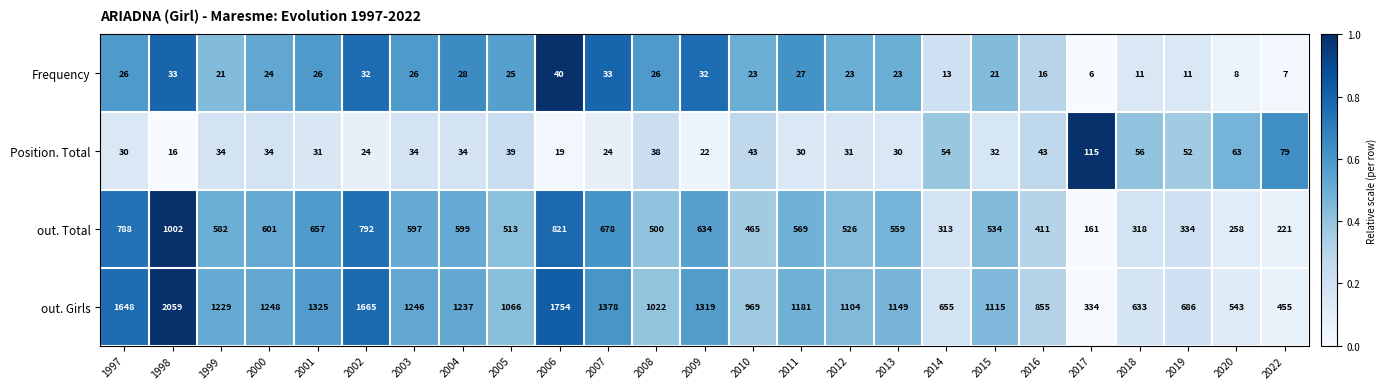

The Position. Total series shows 39 at 2002. True or false?

False